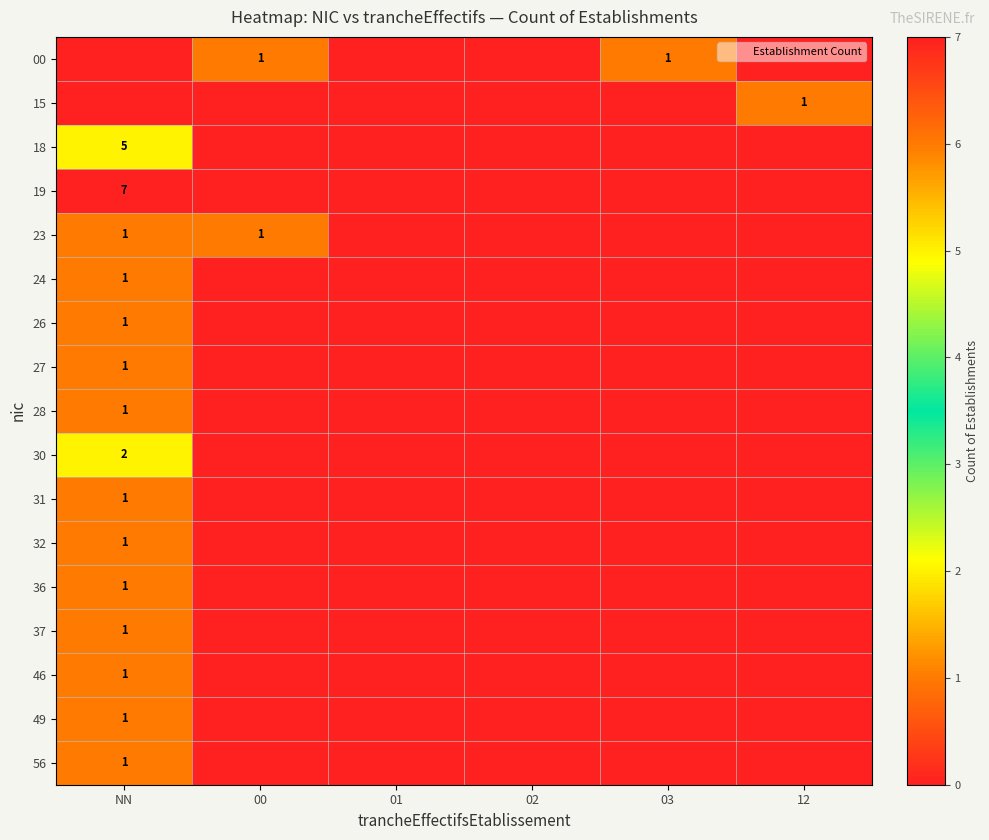

At which category does the chart reach its peak across all series?

NN